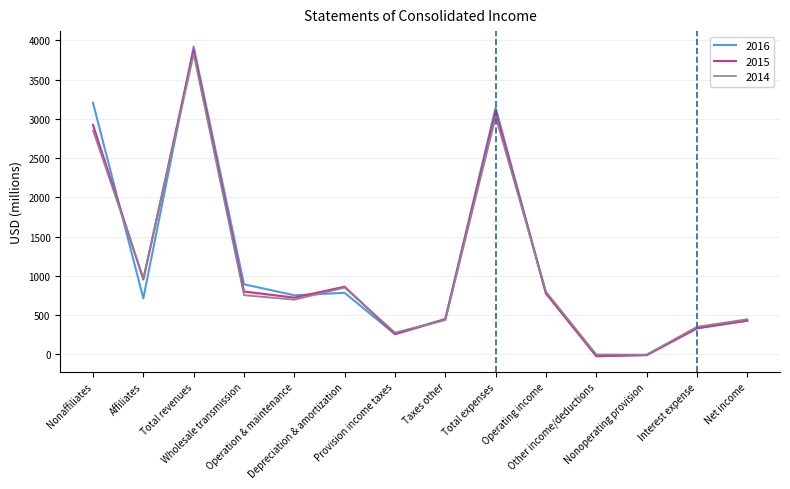

Is it true that 2014 equals 1191 at Total expenses?

False